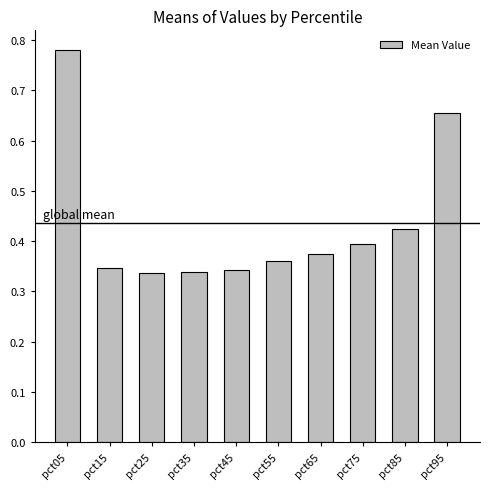

How many values are between 0 and 1?

10